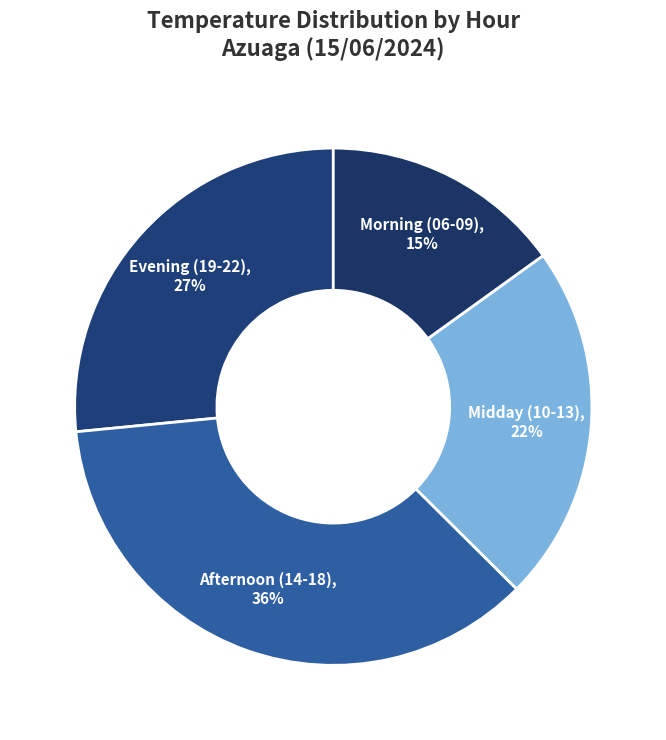

Count the number of slices in the pie.

4